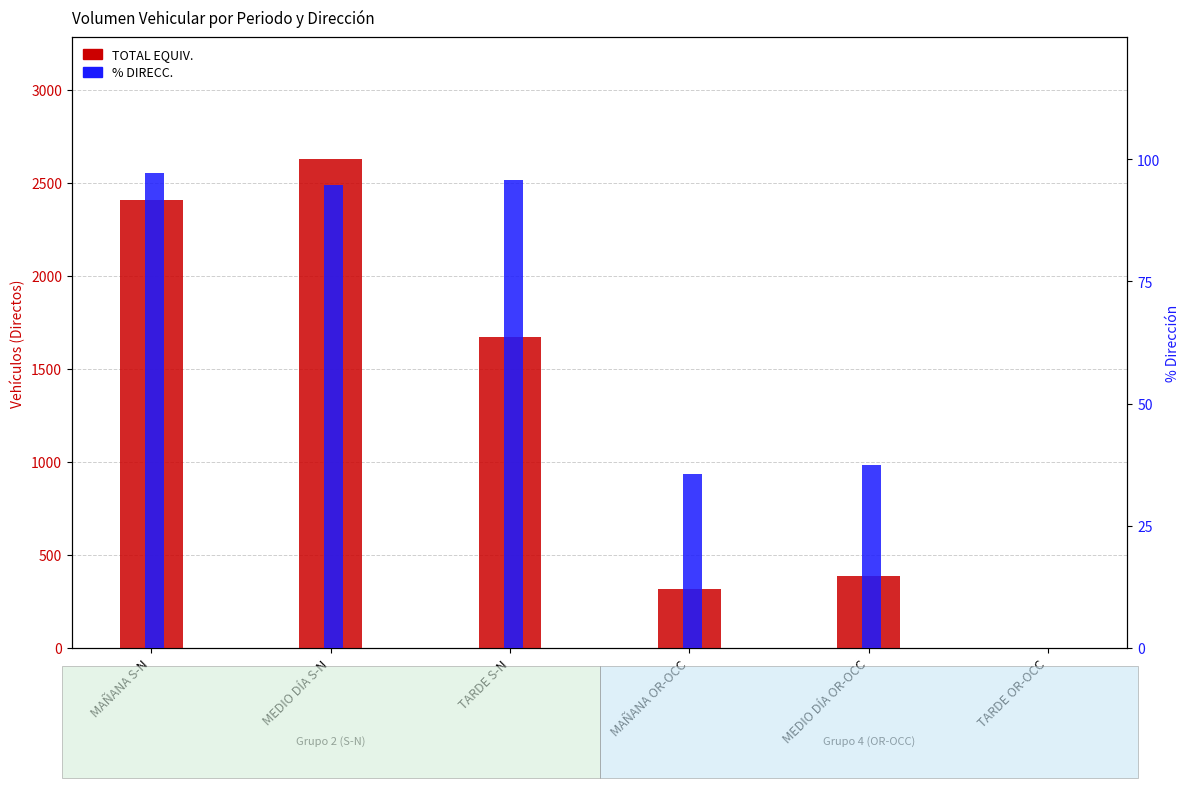

What is the sum of all TOTAL EQUIV. values?

7413.0